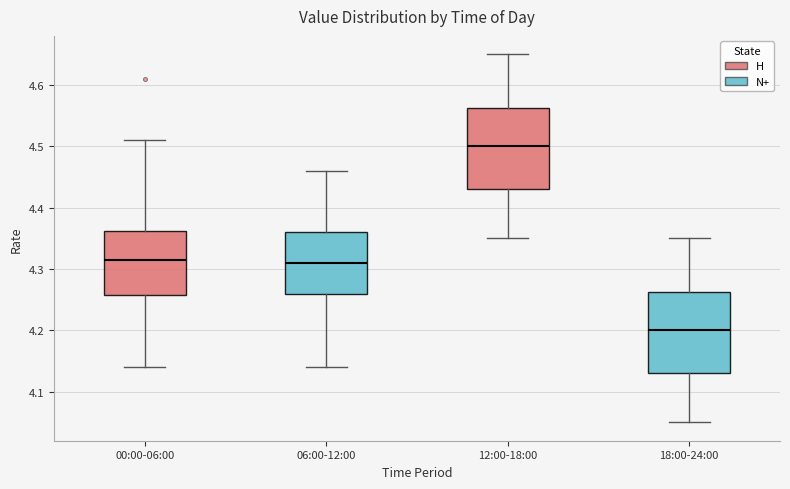

Where does the median line of the box for 12:00-18:00 sit on the y-axis? The values are not printed on the chart, so give them approximately, as read against the axis.

4.50